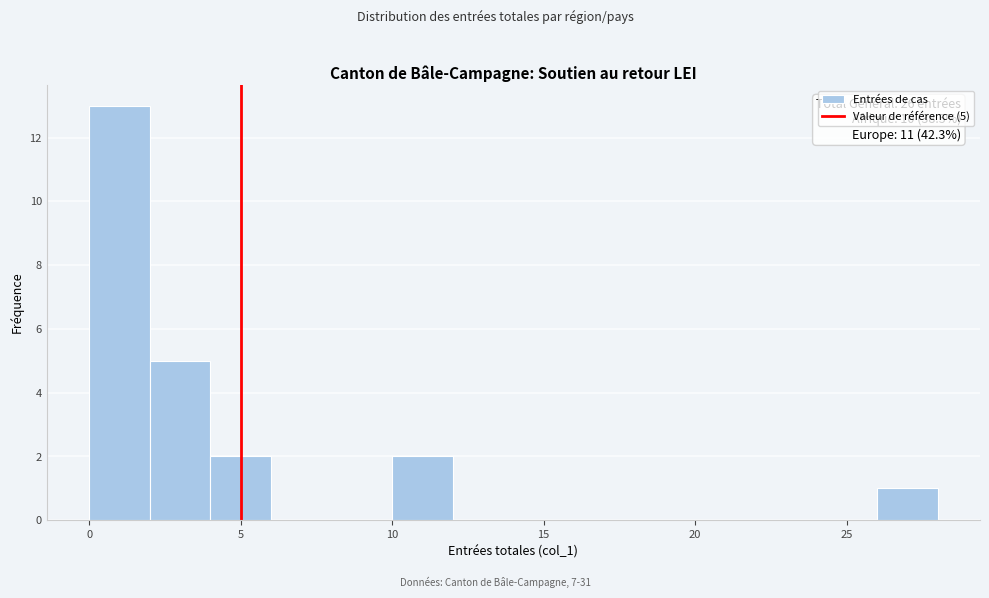

Which range on the x-axis has the tallest bar?

0 to 2